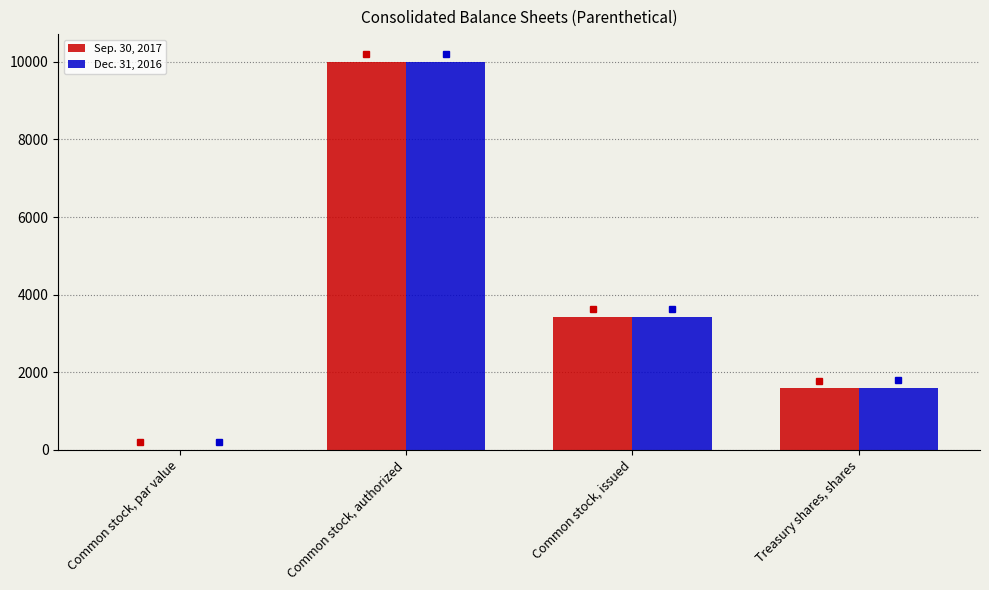

What are all the series names shown in the legend?

Sep. 30, 2017, Dec. 31, 2016